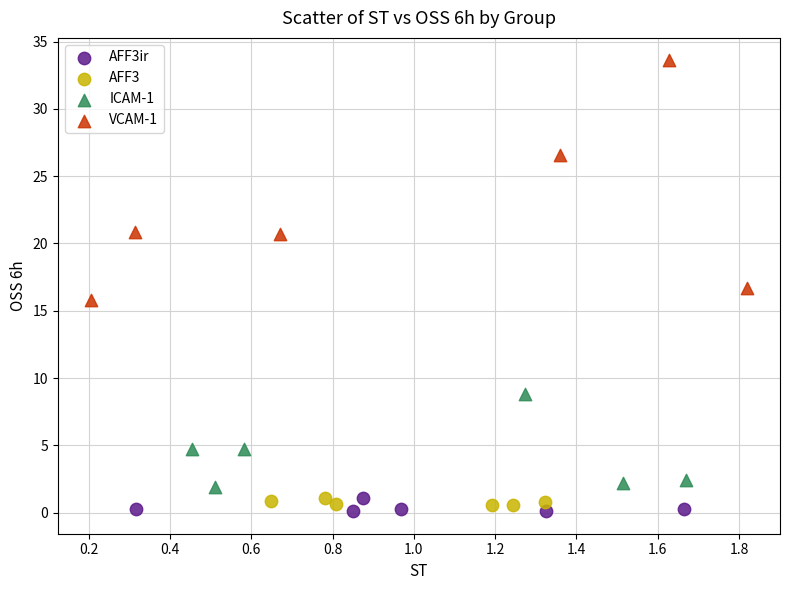

Which series has the widest spread of Y values?

VCAM-1